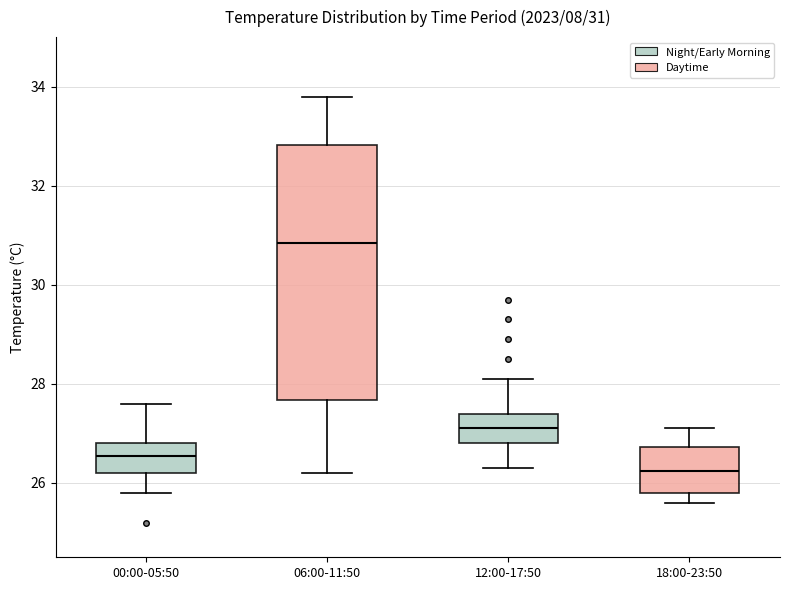

Which box's median line is the lowest?

18:00-23:50